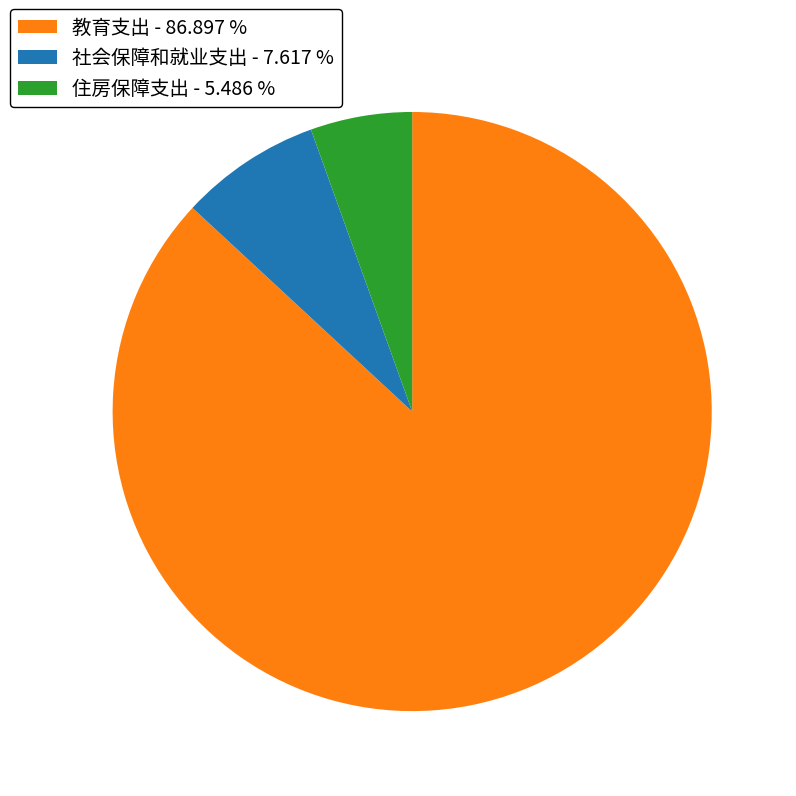

How many segments does this pie chart have?

3